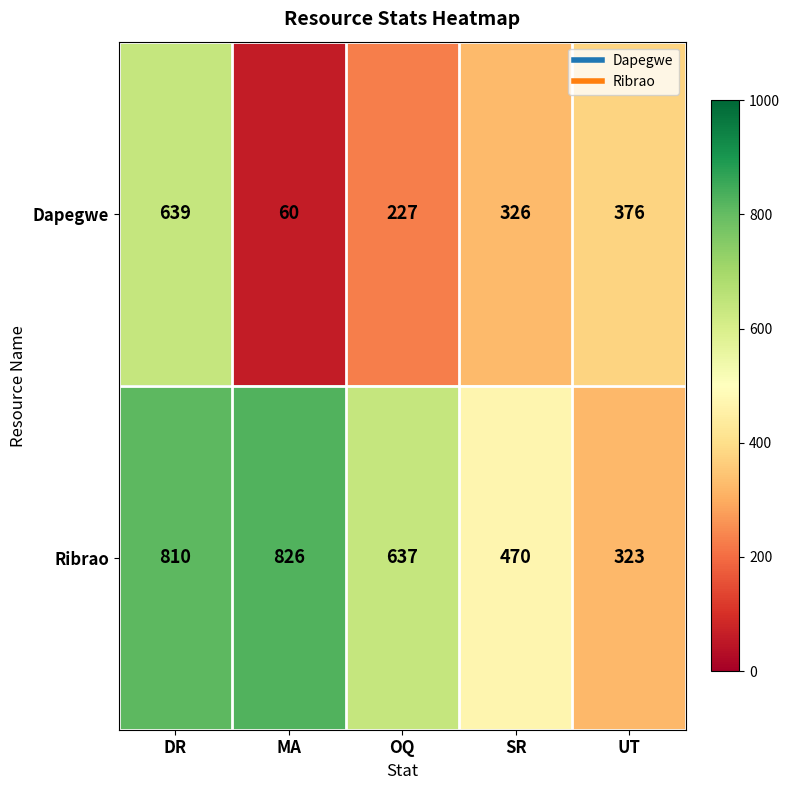

Reading left to right, transcribe all the data shown in this chart.

Dapegwe: DR=639	MA=60	OQ=227	SR=326	UT=376
Ribrao: DR=810	MA=826	OQ=637	SR=470	UT=323